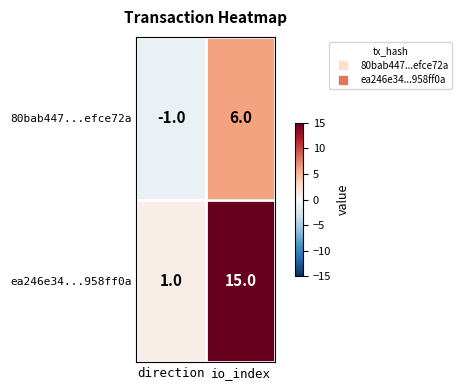

What is the sum of all 80bab447...efce72a values?

5